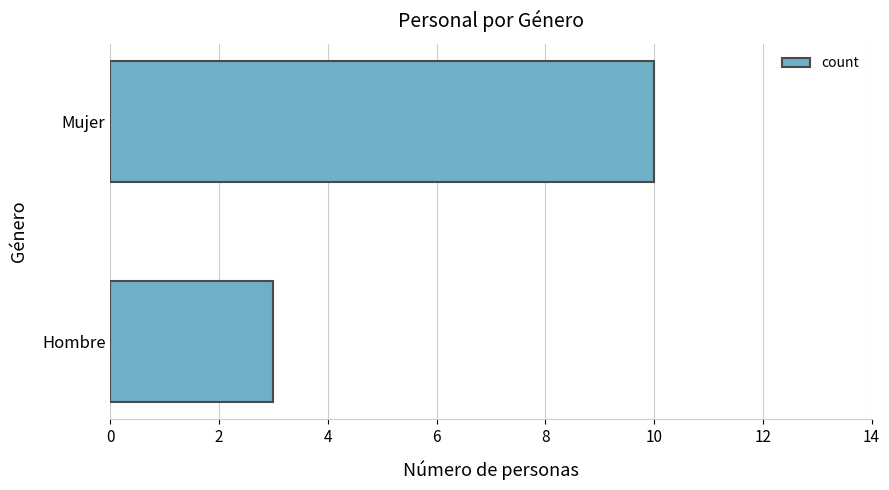

Which has a higher value, Hombre or Mujer?

Mujer